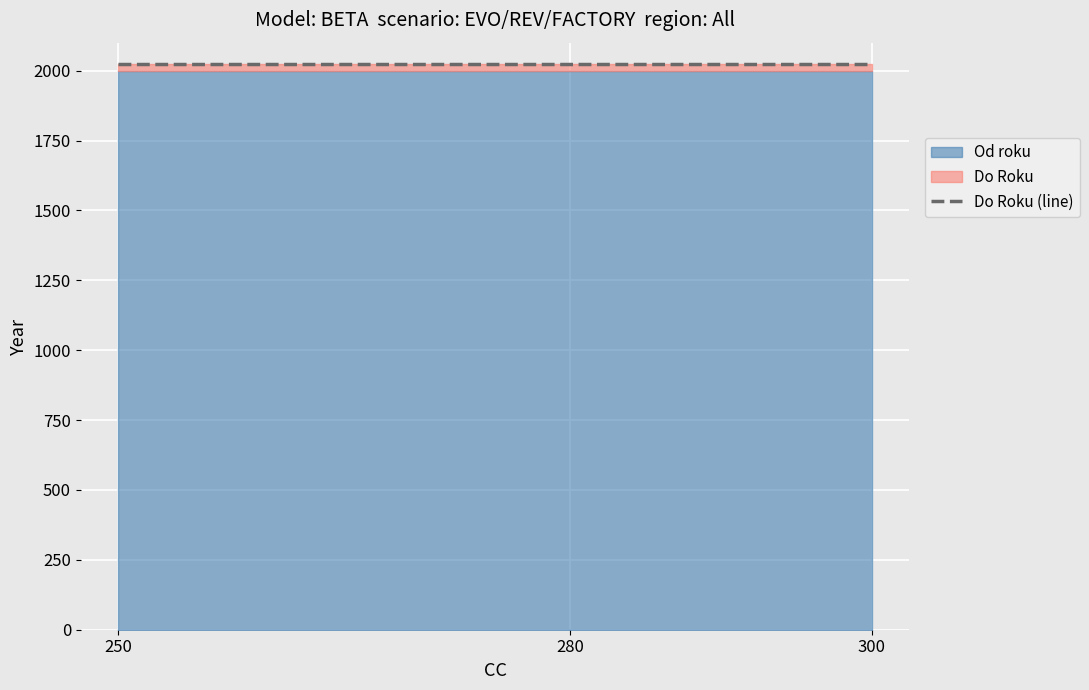

Which category has the lowest value in the Do Roku series?

250